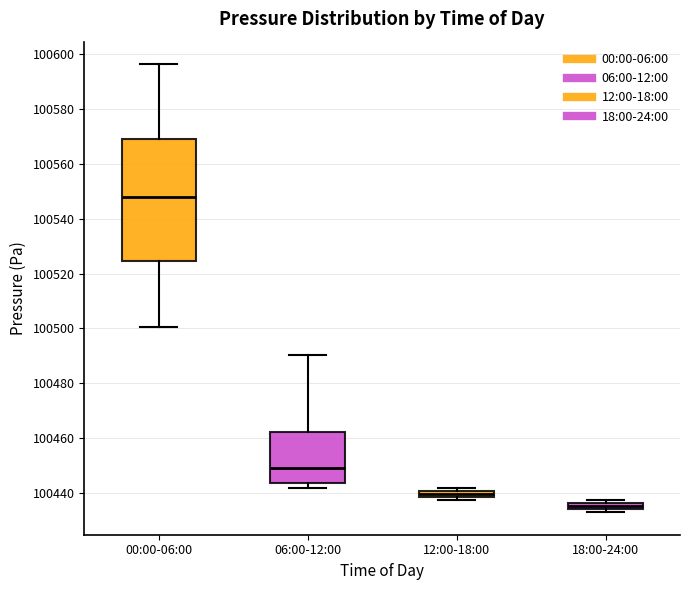

Which box's median line is the lowest?

18:00-24:00